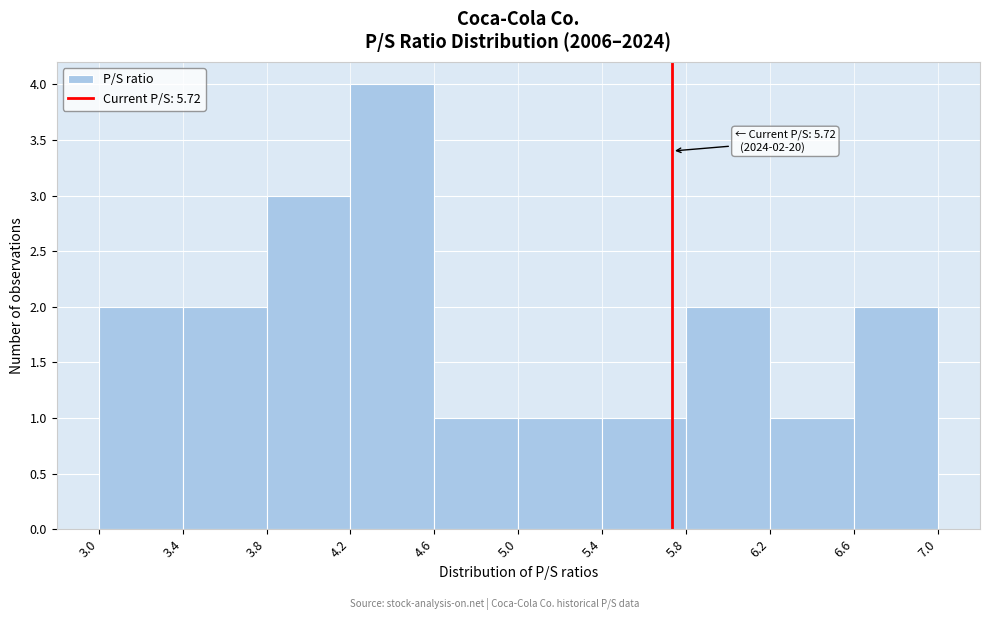

Over which range of the x-axis is the bar tallest?

4.2 to 4.6